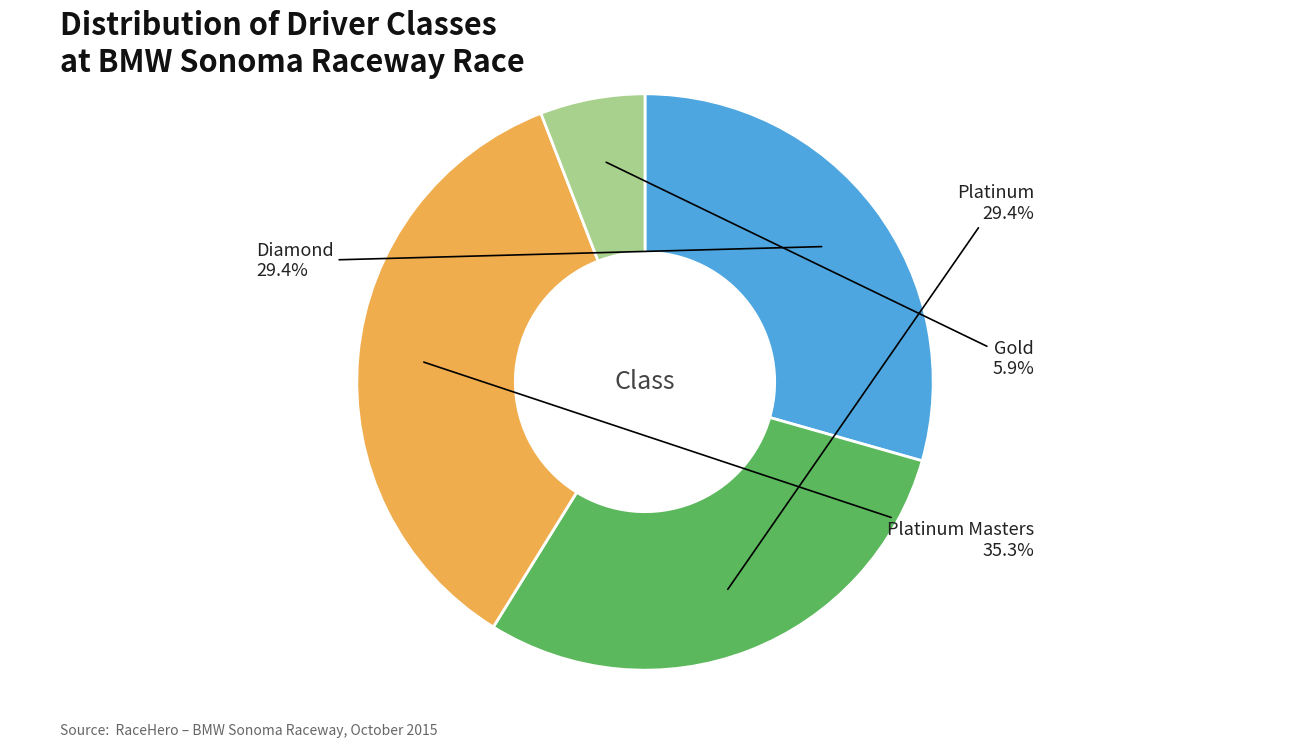

Does Platinum represent more than half of the total?

No